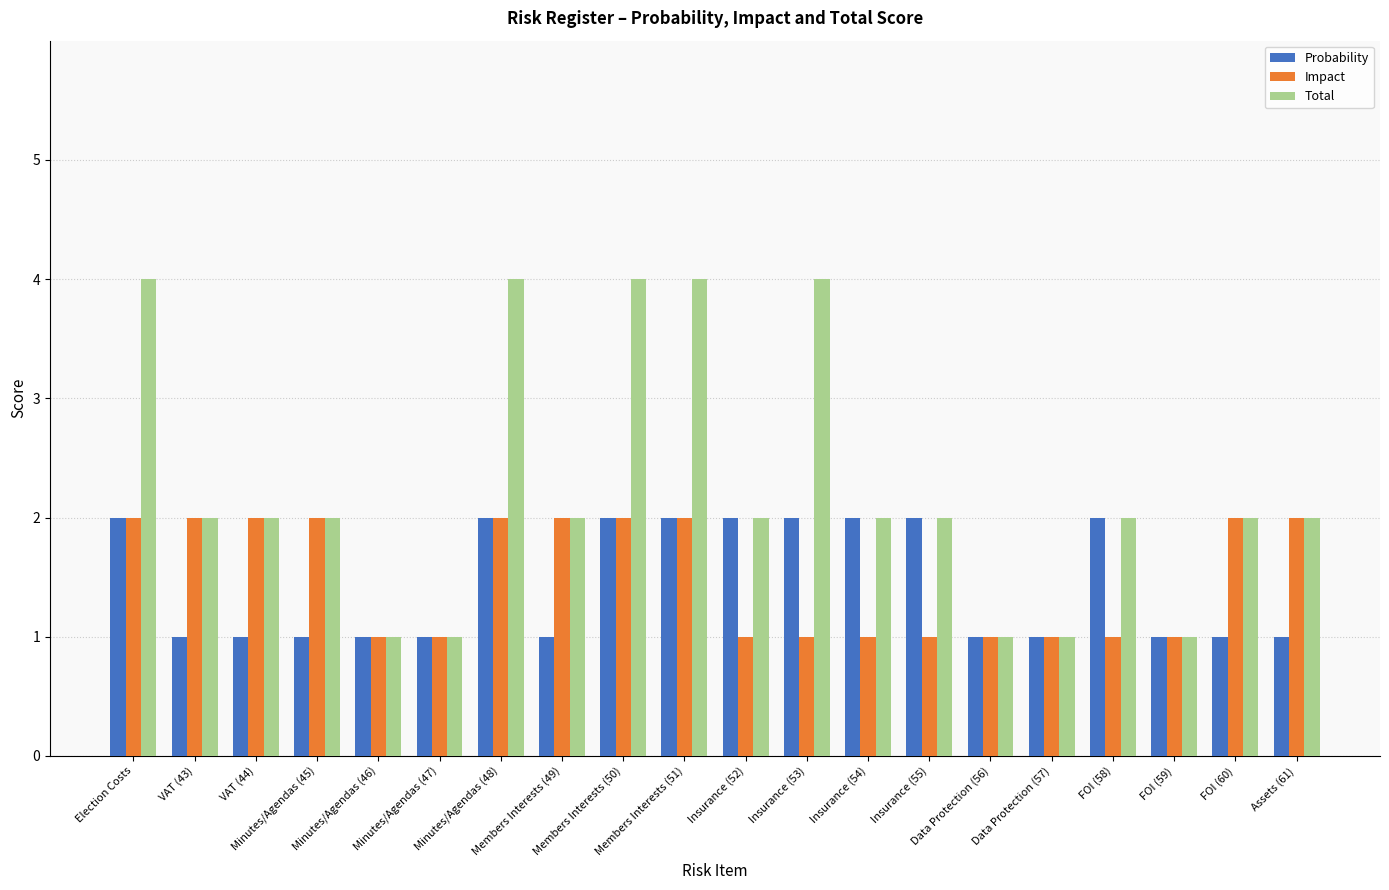

What is the difference between the Impact values at Insurance (53) and Minutes/Agendas (45)?

1